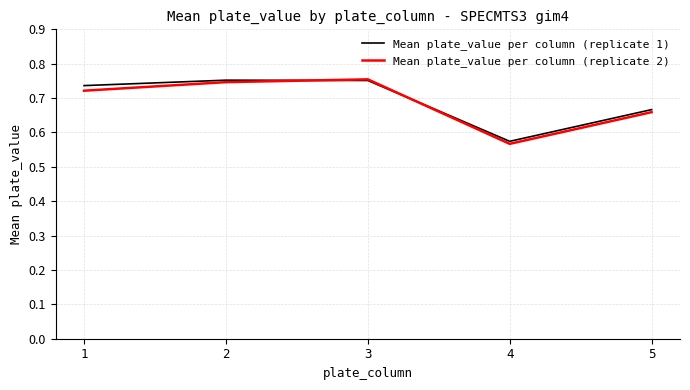

Which series has the largest range (max minus min)?

Mean plate_value per column (replicate 2)